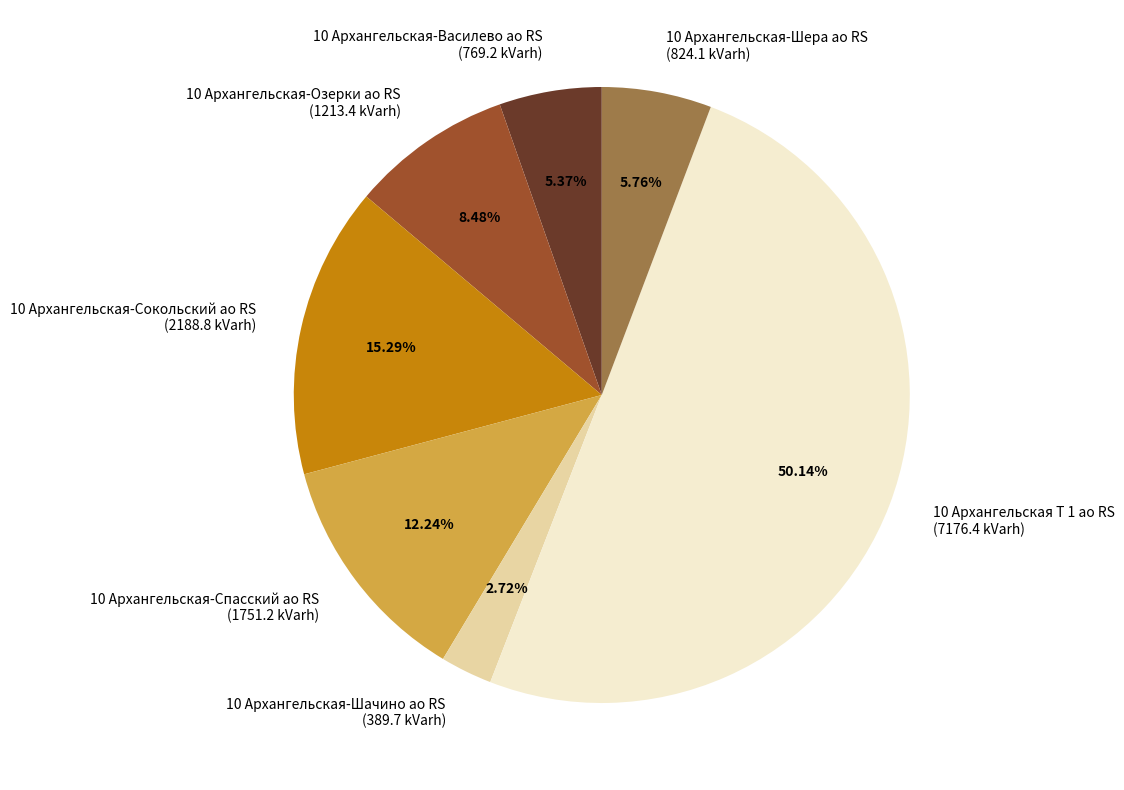

What percentage do 10 Архангельская Т 1 ао RS and 10 Архангельская-Спасский ао RS together represent?

62.4%